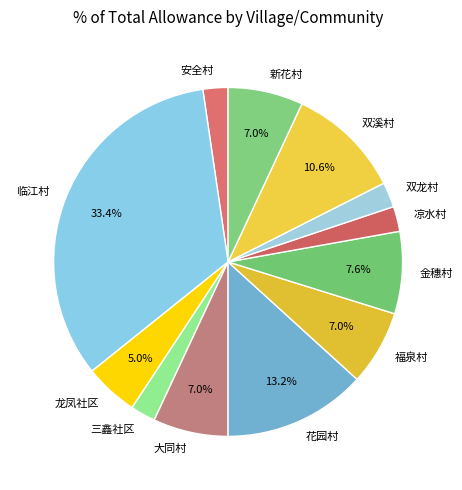

Which category has the biggest portion of the pie?

临江村